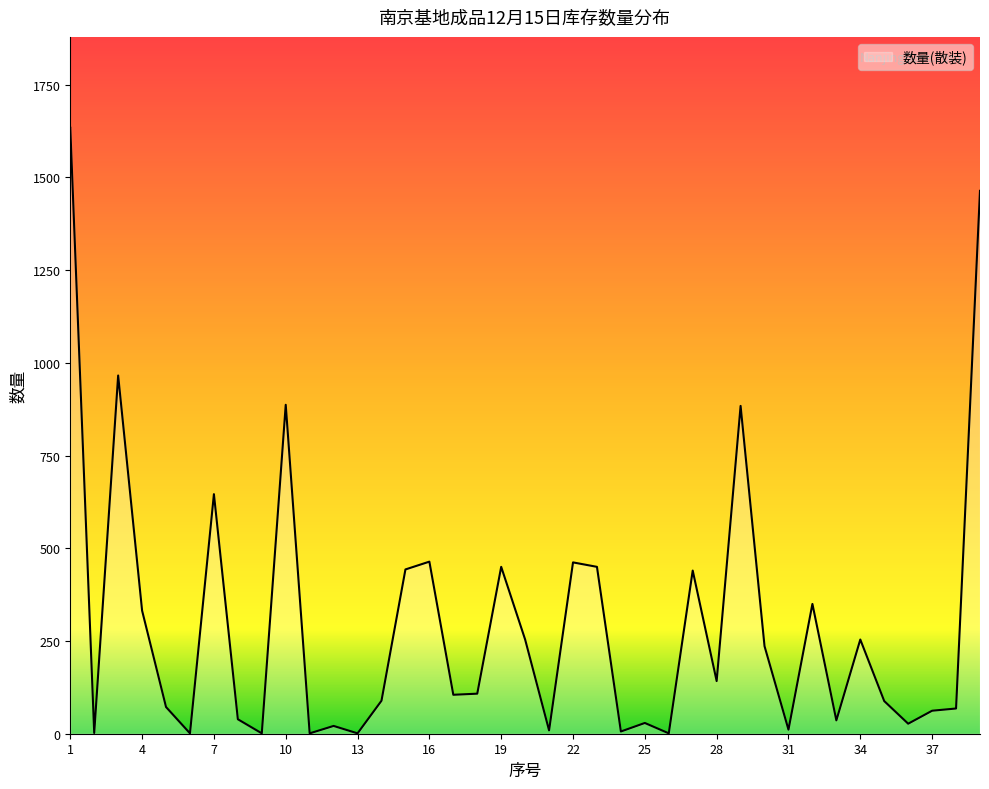

What is the maximum value shown in the chart?

1634